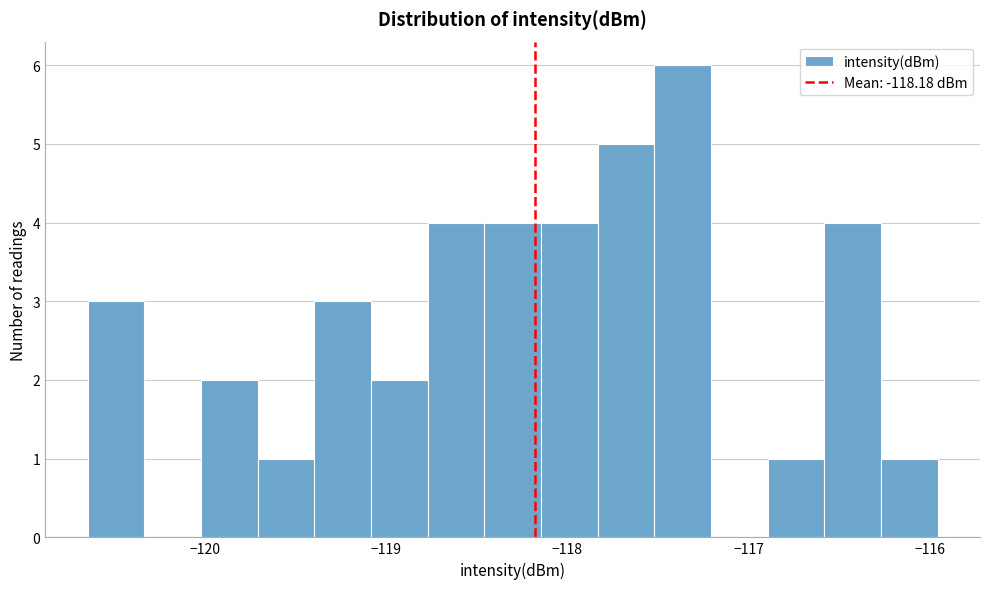

Around what value on the x-axis is the tallest bar? Give the approximate position of its centre, as read against the axis.

-117.4